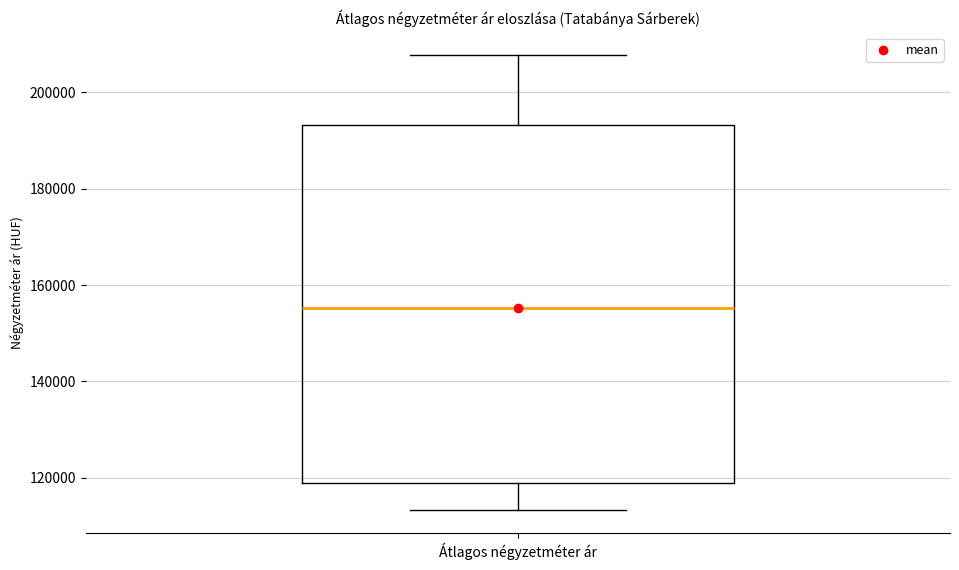

Where does the median line of the box for Átlagos négyzetméter ár sit on the y-axis? The values are not printed on the chart, so give them approximately, as read against the axis.

156000